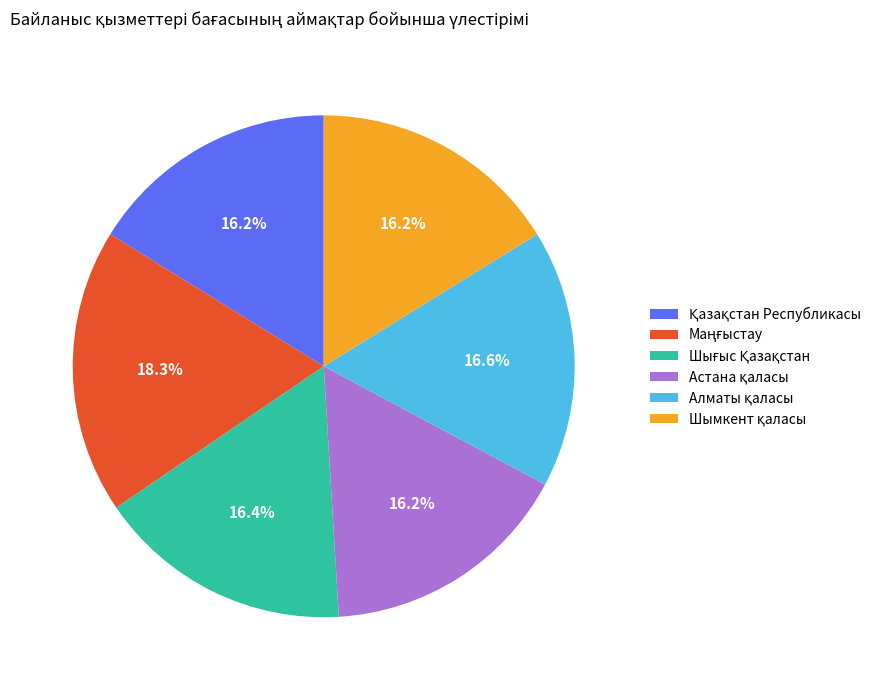

Does any single category account for the majority?

No